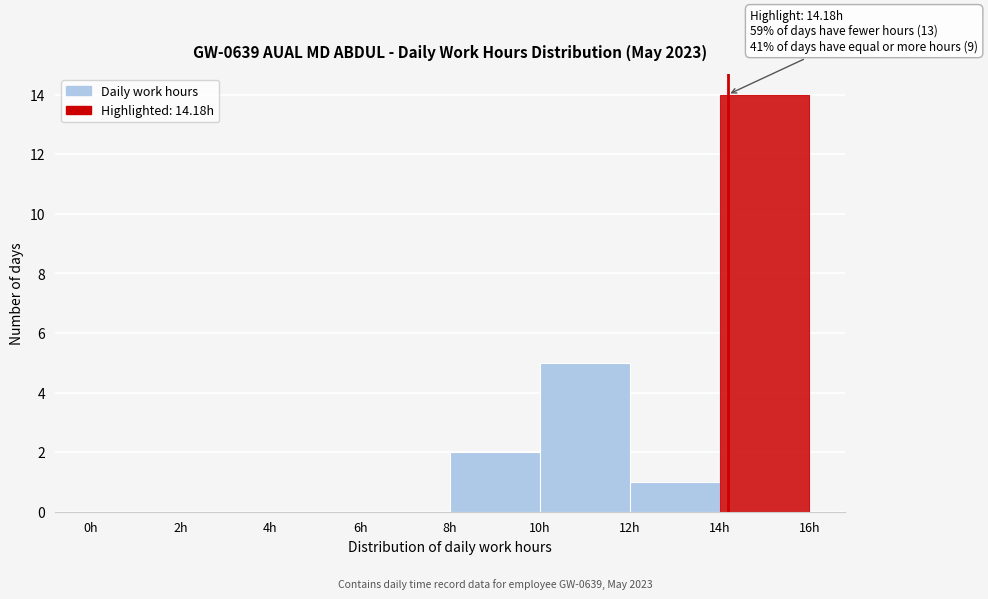

Over which range of the x-axis is the bar tallest?

14 to 16